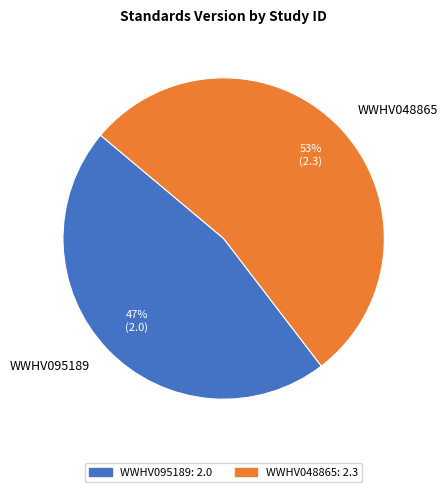

True or false: WWHV095189 accounts for 60% of the total.

False